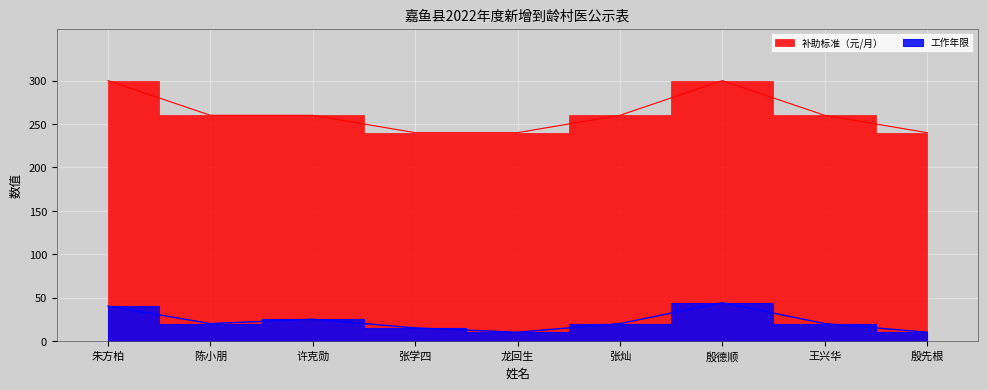

What is the sum of all 工作年限 values?

204